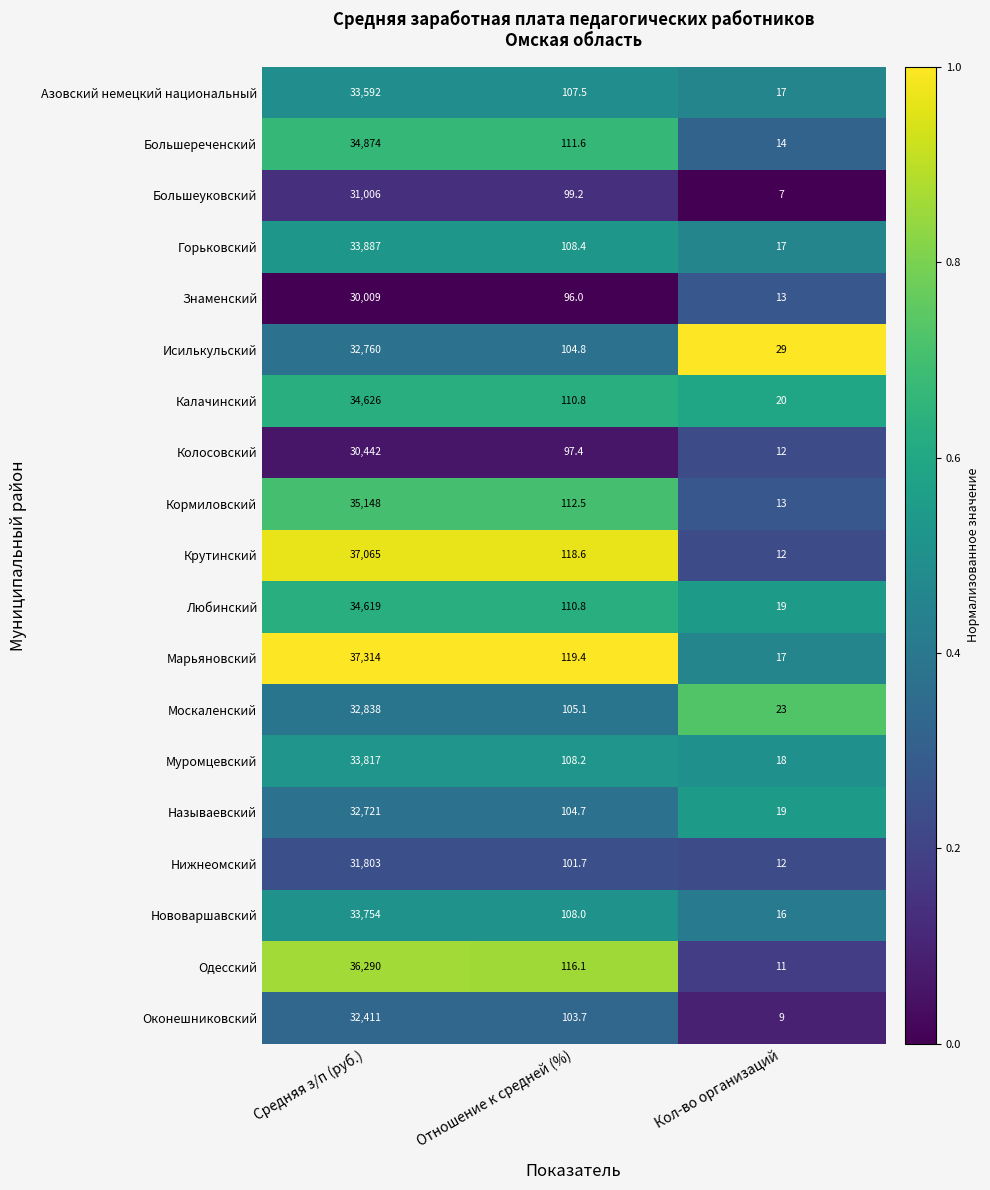

What is the difference between the maximum and second lowest values in the Колосовский series?

30344.6